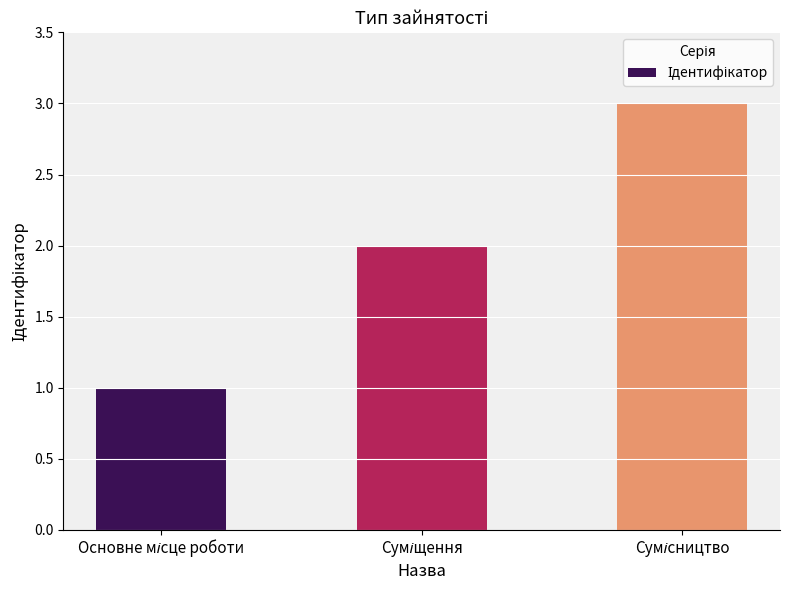

How many data points are less than 2?

1